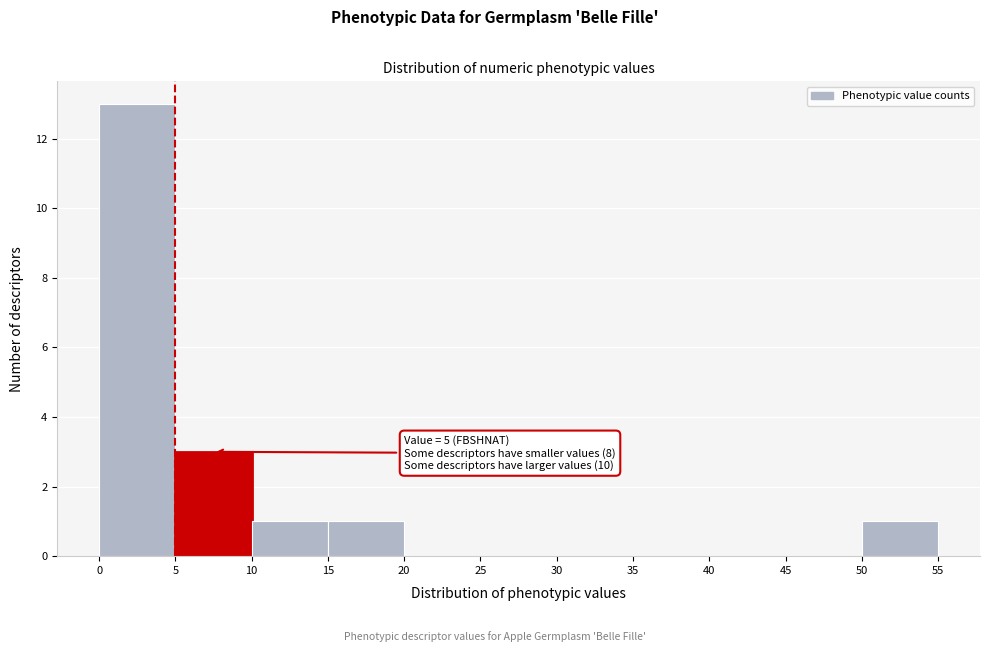

Which range on the x-axis has the tallest bar?

0 to 5